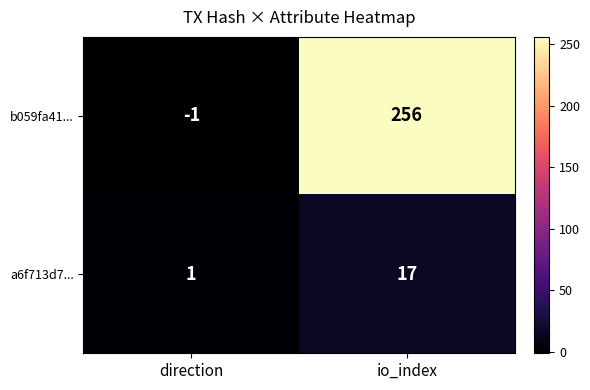

What is the difference between the b059fa41... values at io_index and direction?

257